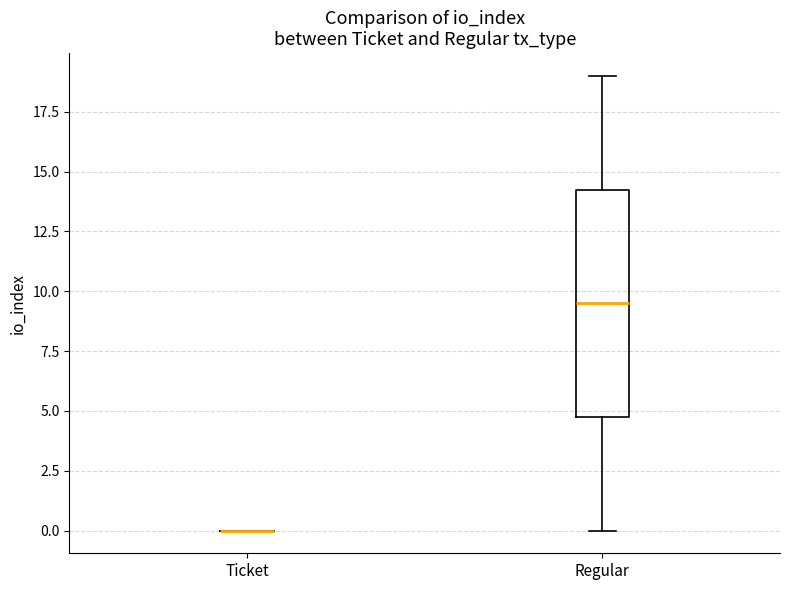

Reading left to right, transcribe this box plot: for each box, give where its median line is, the range the box spans, and where its two whiskers end, as read against the y-axis. The values are not printed on the chart, so give them approximately, as read against the axis.

Ticket: box collapsed to a line at 0.0, whiskers 0.0 to 0.0
Regular: median 9.5, box 5.0 to 14.5, whiskers 0.0 to 19.0